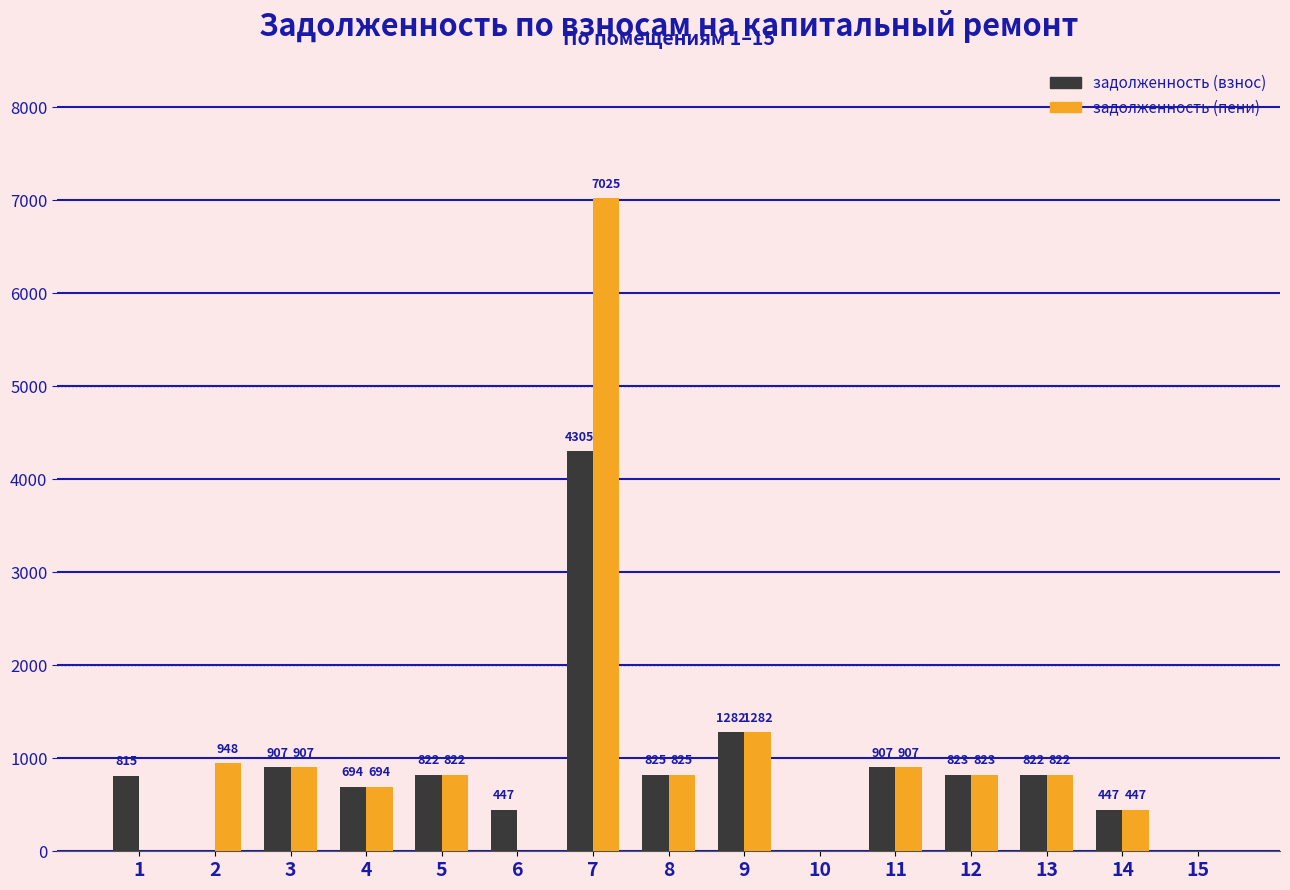

Is the value of задолженность (пени) at 4 greater than the value of задолженность (взнос) at 6?

Yes